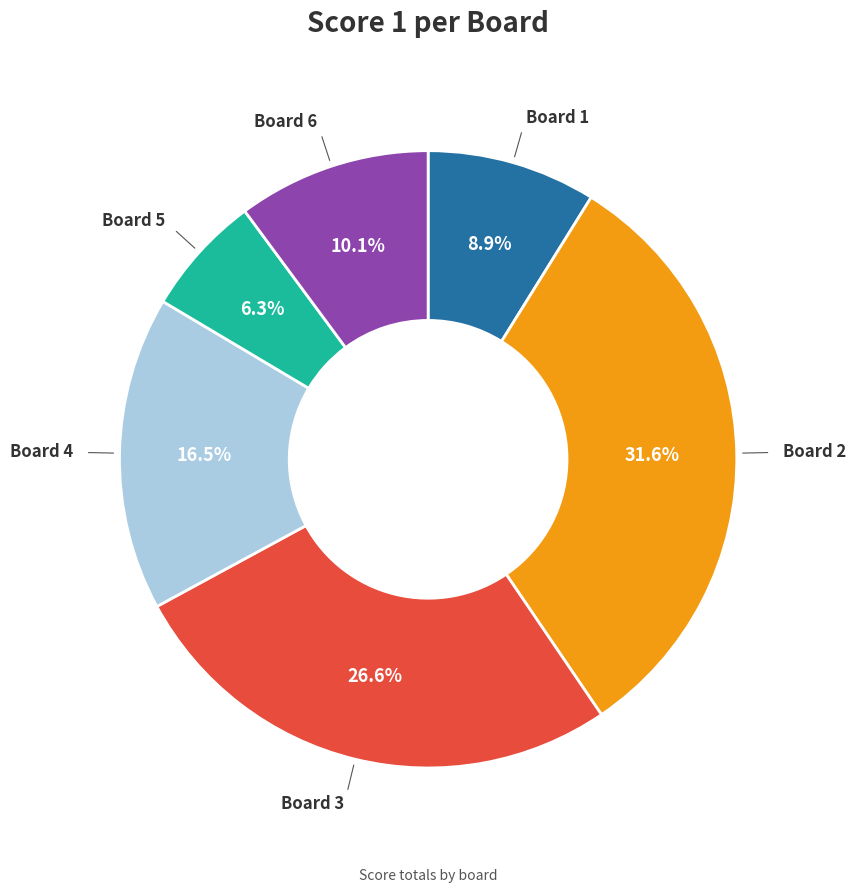

Count the number of slices in the pie.

6